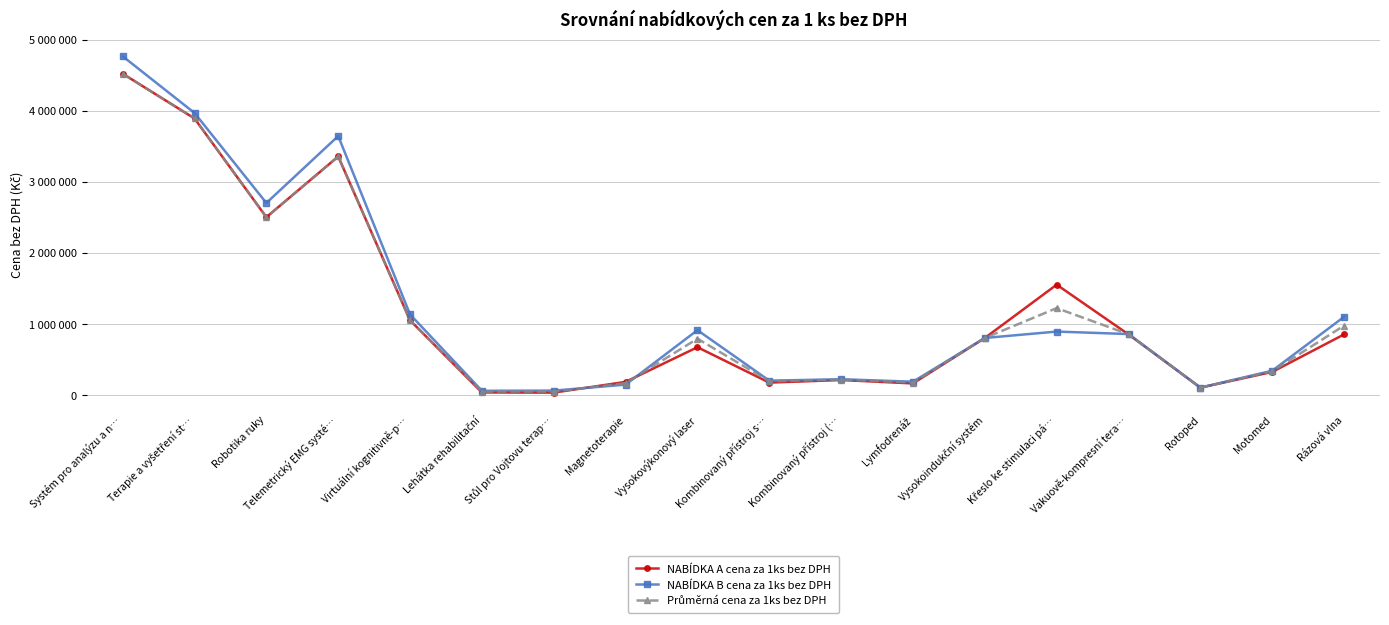

Reading left to right, what are all the values shown in this chart?

NABÍDKA A cena za 1ks bez DPH: 4520000.0	3889600.0	2500000.0	3354490.0	1048000.0	33120.0	30640.0	182000.0	670000.0	171350.0	208000.0	160000.0	800000.0	1550000.0	850000.0	100752.0	321925.0	850000.0
NABÍDKA B cena za 1ks bez DPH: 4765000.0	3967000.0	2700000.0	3642100.0	1131000.0	56400.0	59000.0	143000.0	910000.0	199000.0	219000.0	184400.0	800000.0	890000.0	855000.0	100750.0	339000.0	1097569.0
Průměrná cena za 1ks bez DPH: 4520000.0	3889600.0	2500000.0	3354490.0	1048000.0	44760.0	44820.0	162500.0	790000.0	190000.0	213500.0	172200.0	800000.0	1220000.0	852500.0	100751.0	330462.5	973784.5